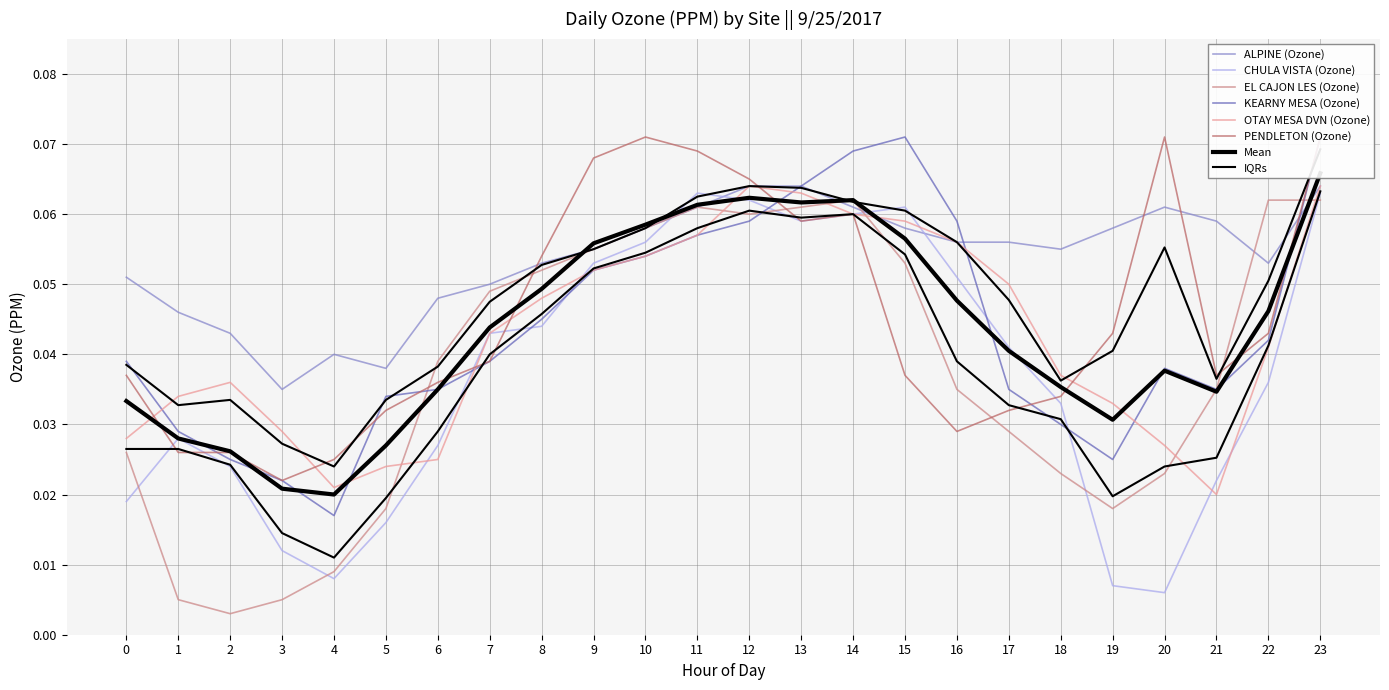

Which series has the largest range (max minus min)?

EL CAJON LES (Ozone)